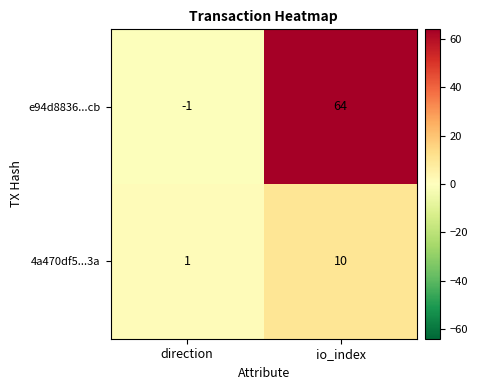

Which category has the highest value in the e94d8836...cb series?

io_index